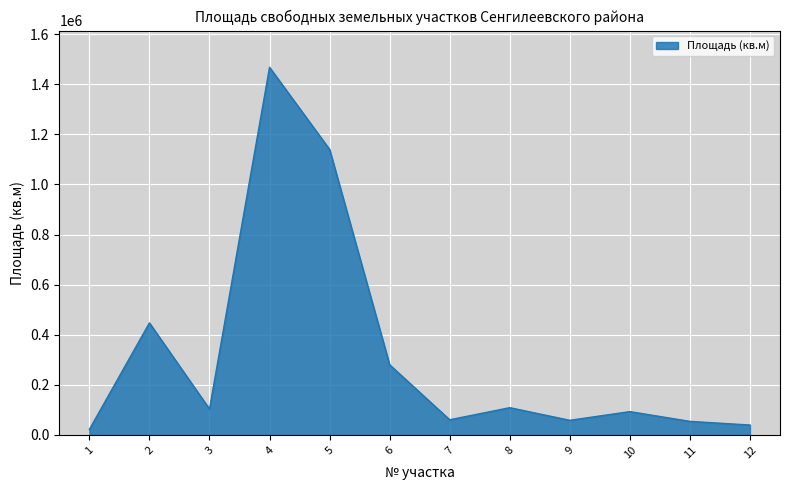

The chart shows a value of 604102 at 2. True or false?

False